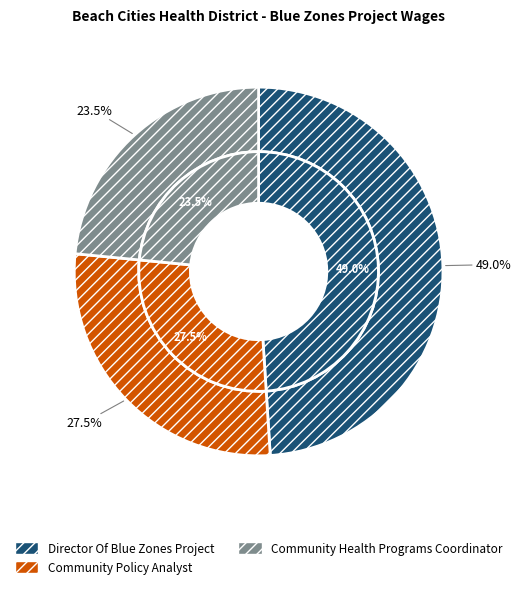

Which category has the biggest portion of the pie?

Director Of Blue Zones Project